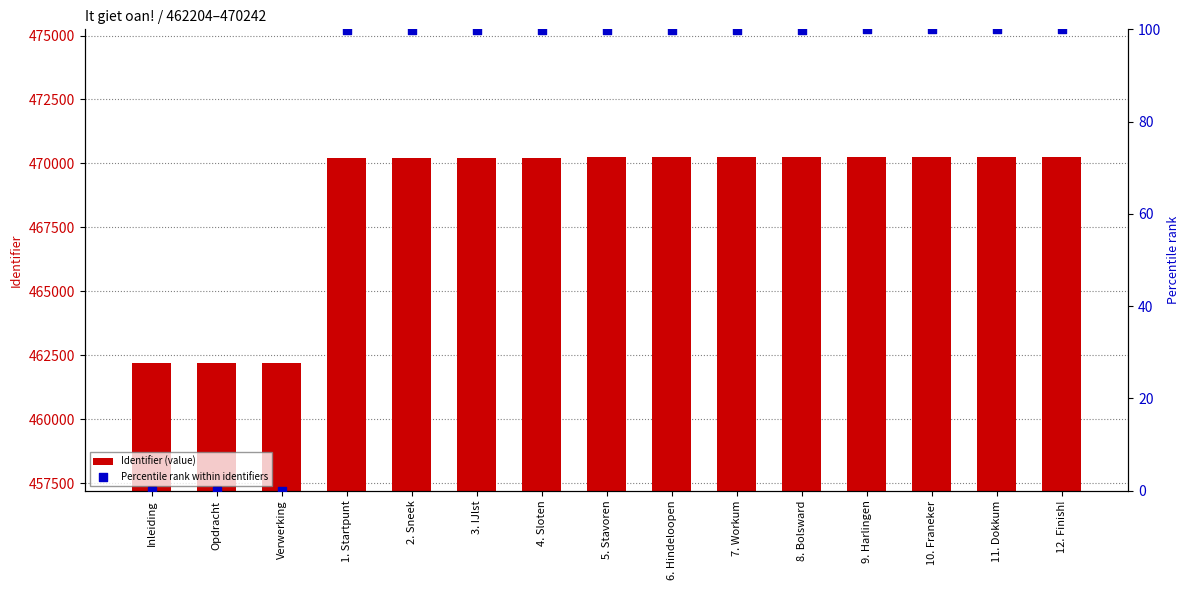

At how many categories does at least one series exceed 350632?

15